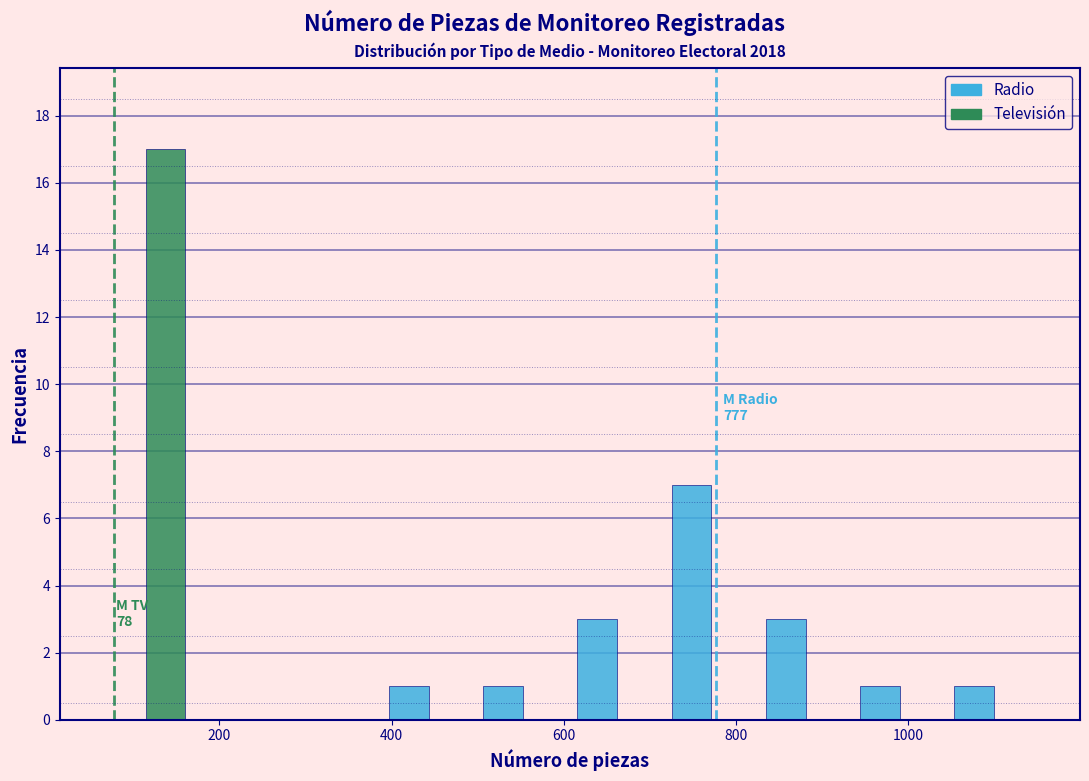

In the Televisión series, which range on the x-axis has the tallest bar?

60 to 160